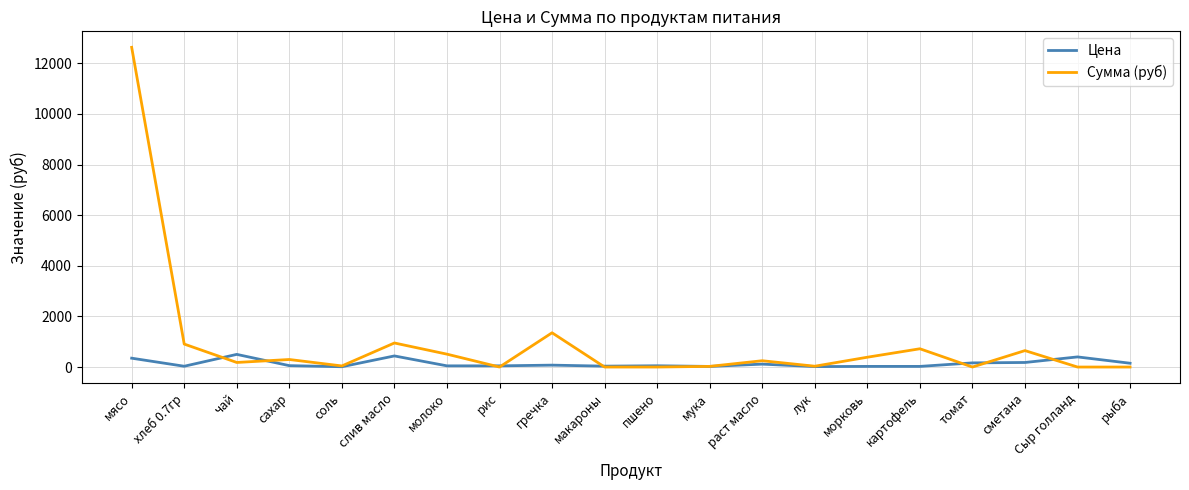

What are all the series names shown in the legend?

Цена, Сумма (руб)